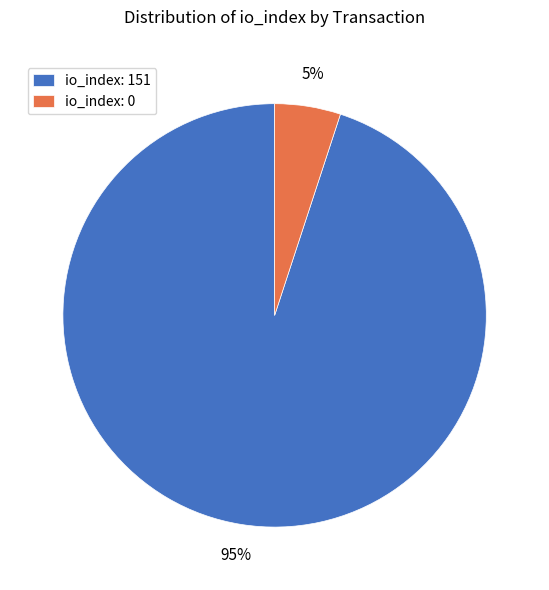

Which has a higher value, io_index: 151 or io_index: 0?

io_index: 151